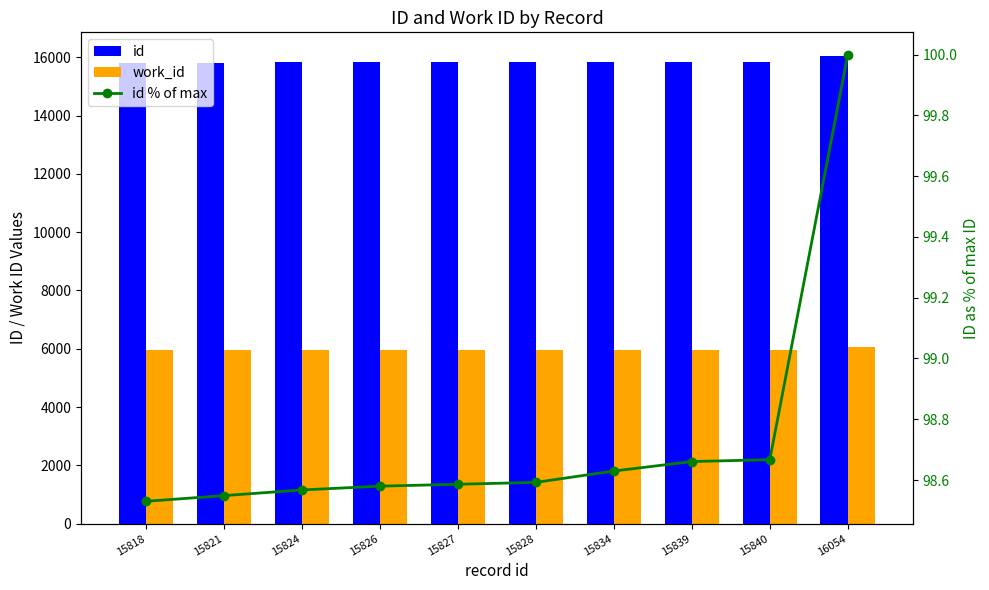

What are all the series names shown in the legend?

id, work_id, id % of max